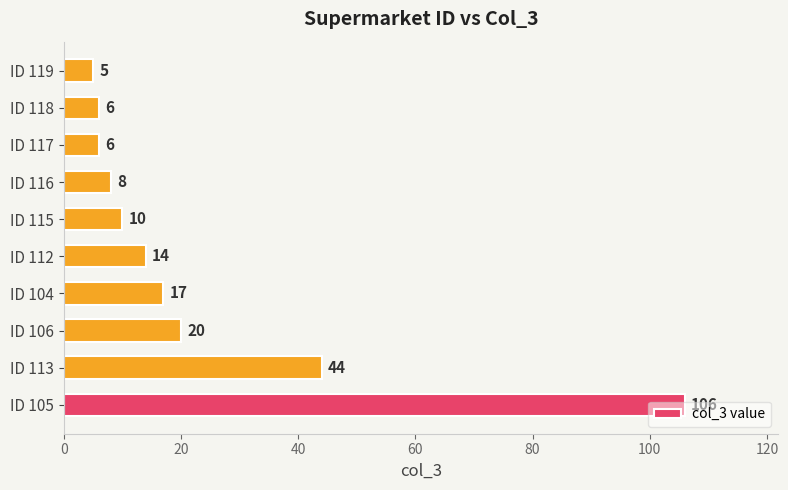

What is the difference between the maximum and second lowest values?

100